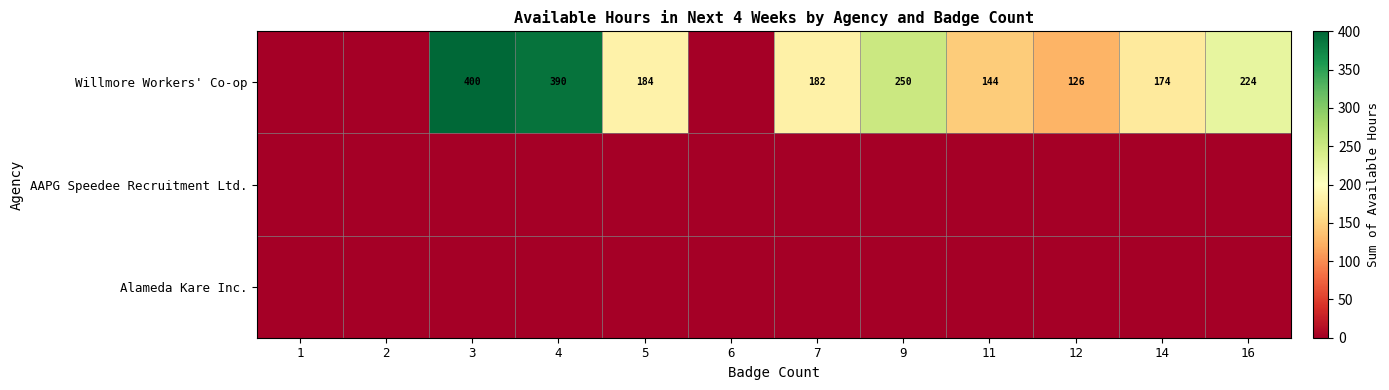

What is the difference between the Willmore Workers' Co-op values at 3 and 11?

256